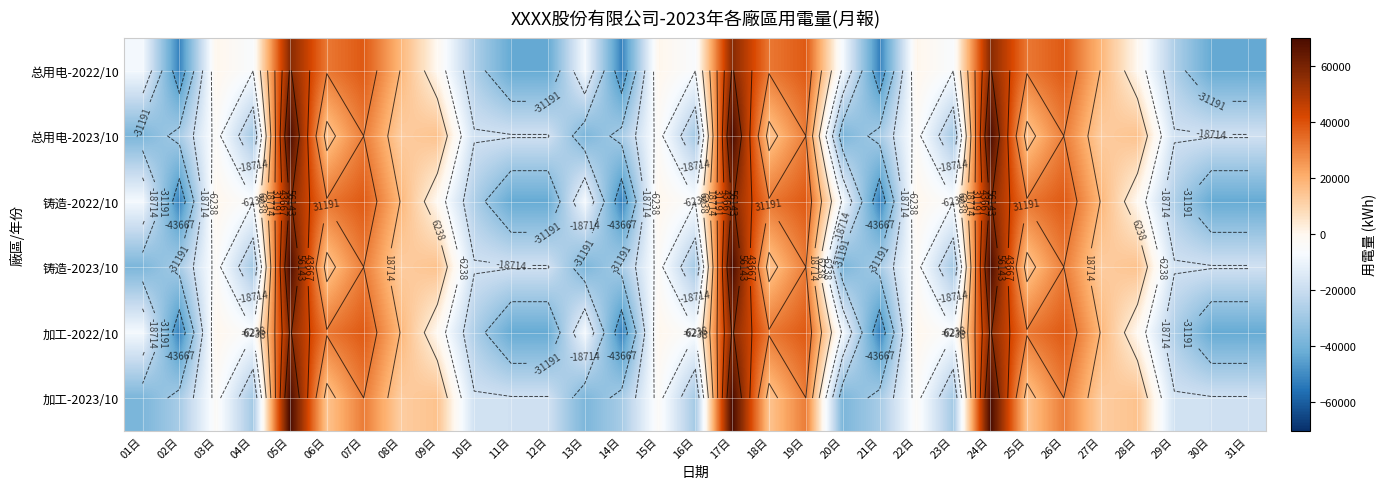

What is the maximum value shown in the chart?

70178.7